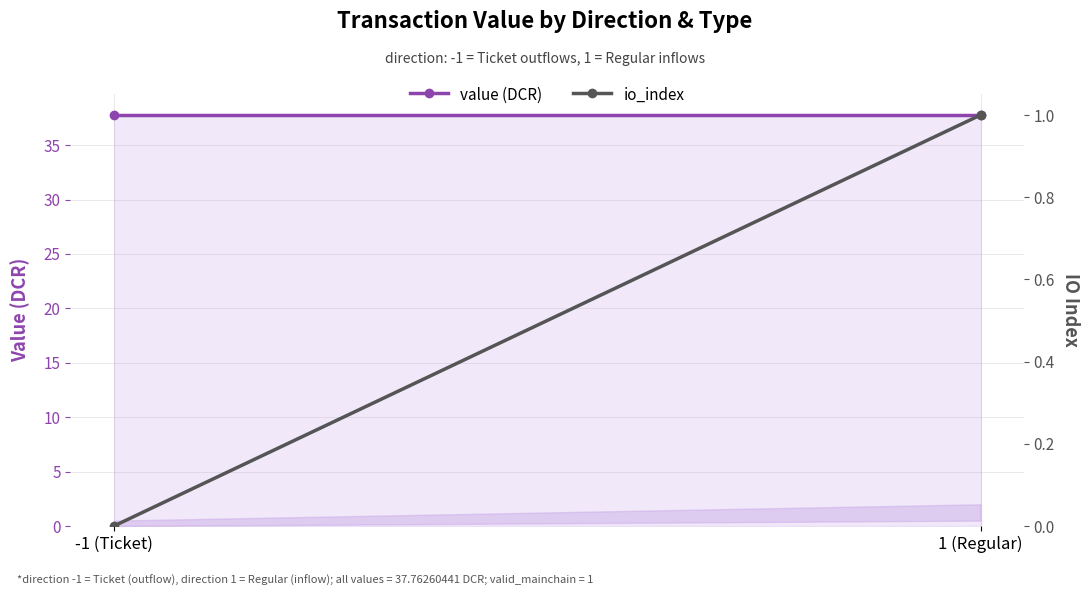

The value of io_index at 1 (Regular) is 1.5. True or false?

False